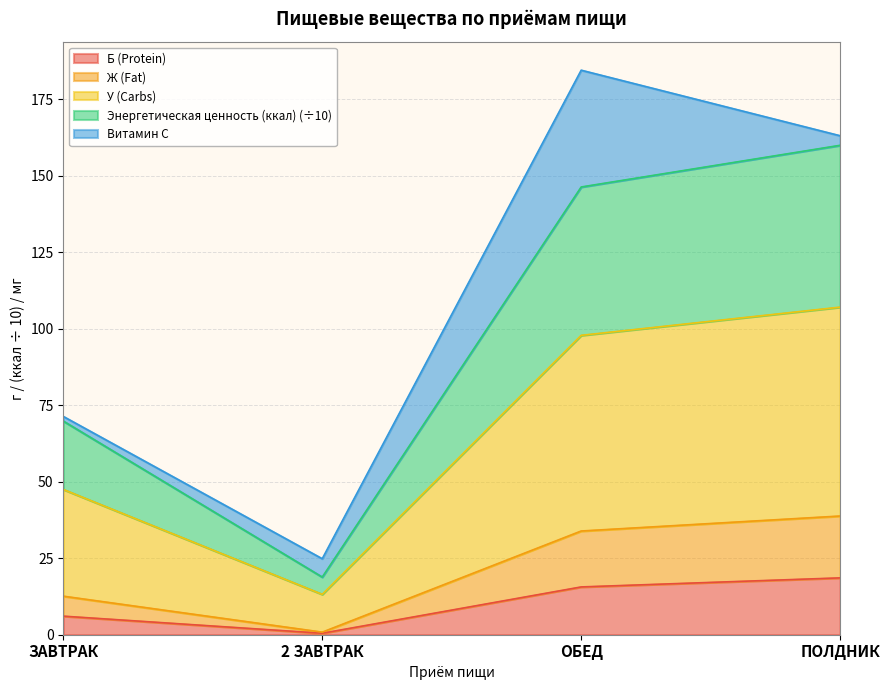

At which label does Б (Protein) reach its minimum?

2 ЗАВТРАК